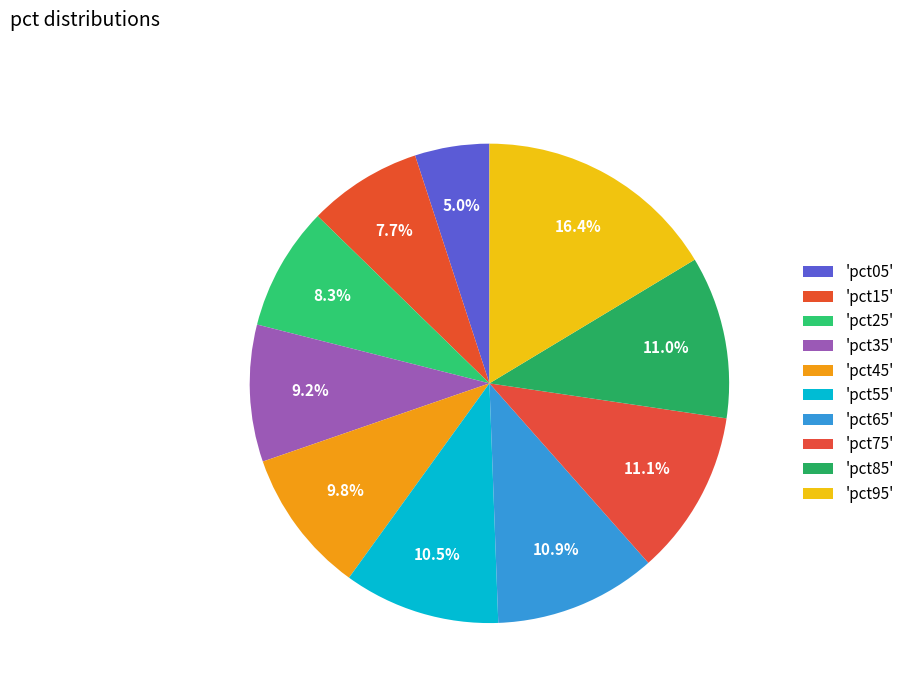

How many slices are in this pie chart?

10